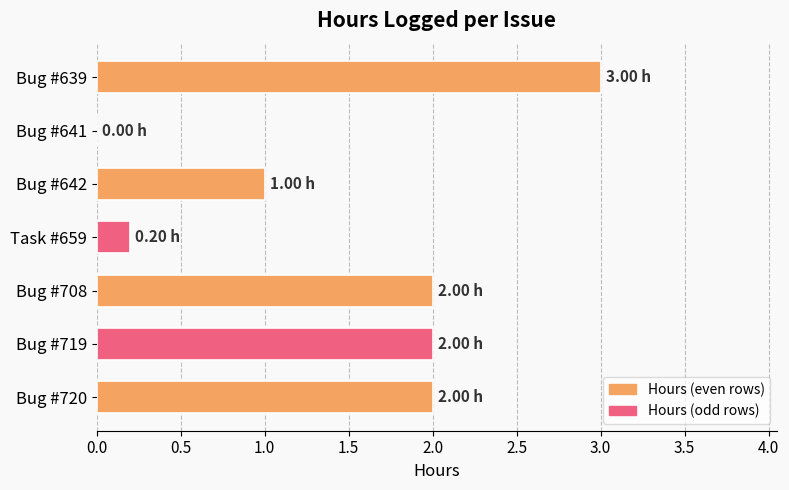

What is the sum of all values?

10.2